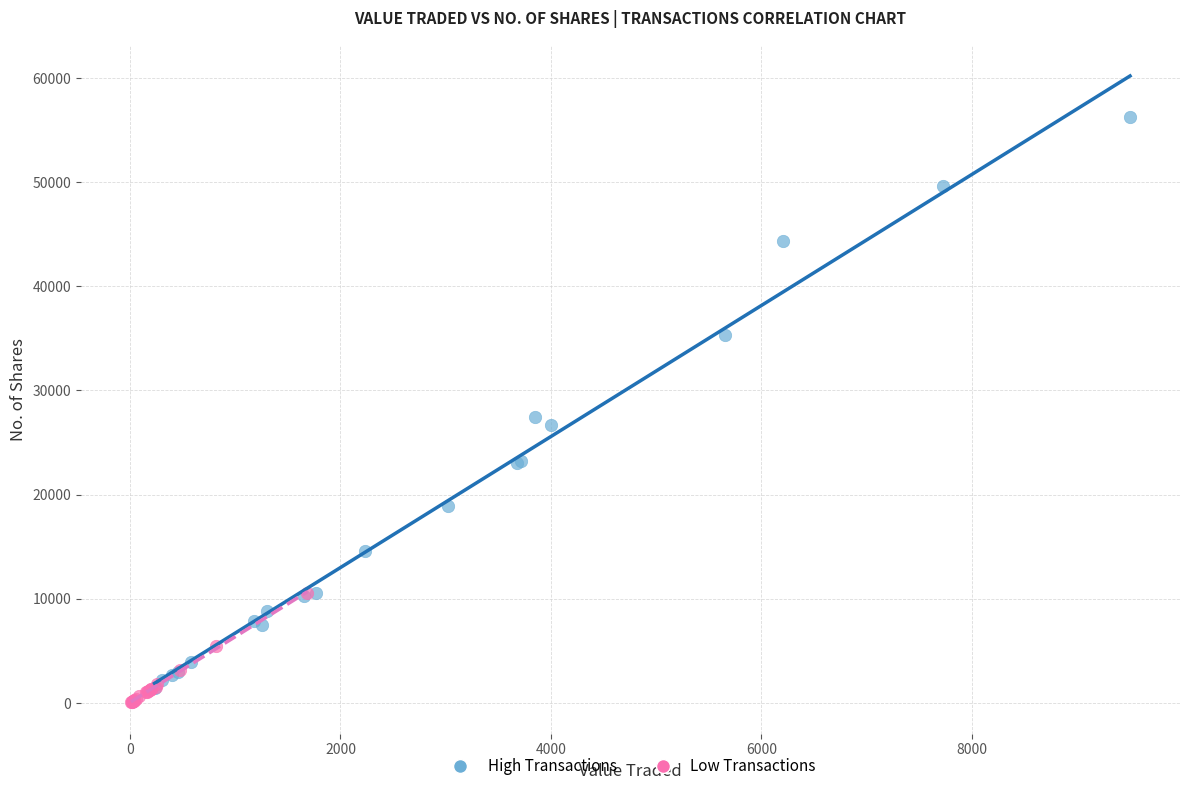

Which series has the widest spread of Y values?

High Transactions